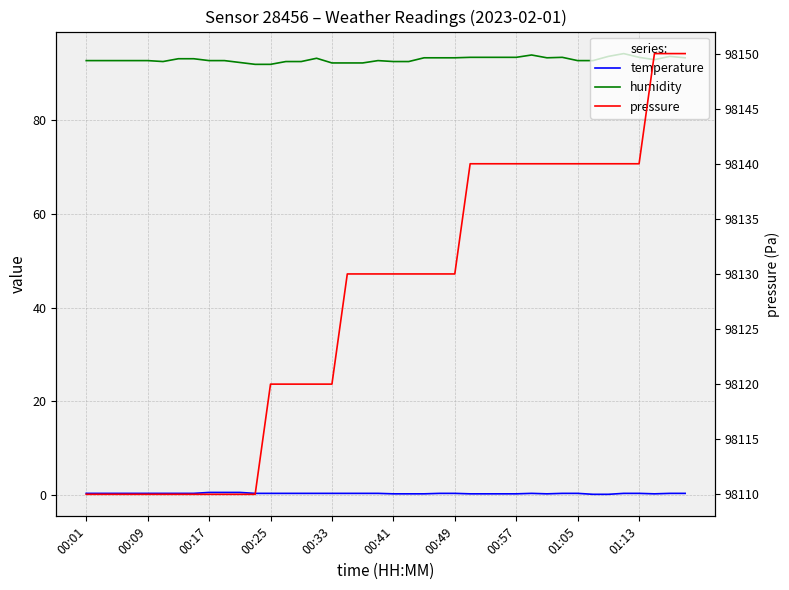

True or false: humidity and pressure intersect in this chart.

False